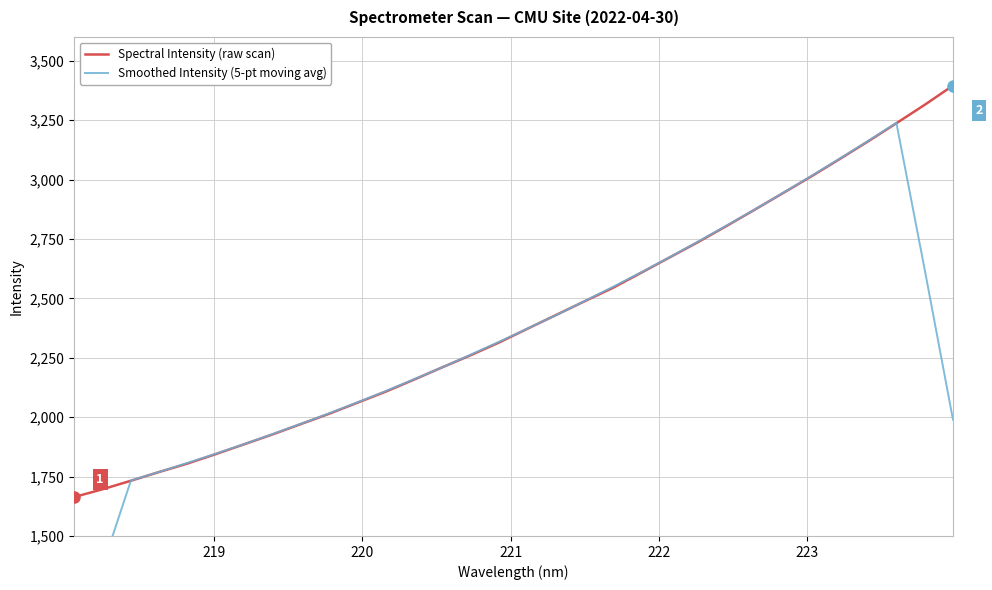

What is the minimum value for Spectral Intensity (raw scan)?

1663.9